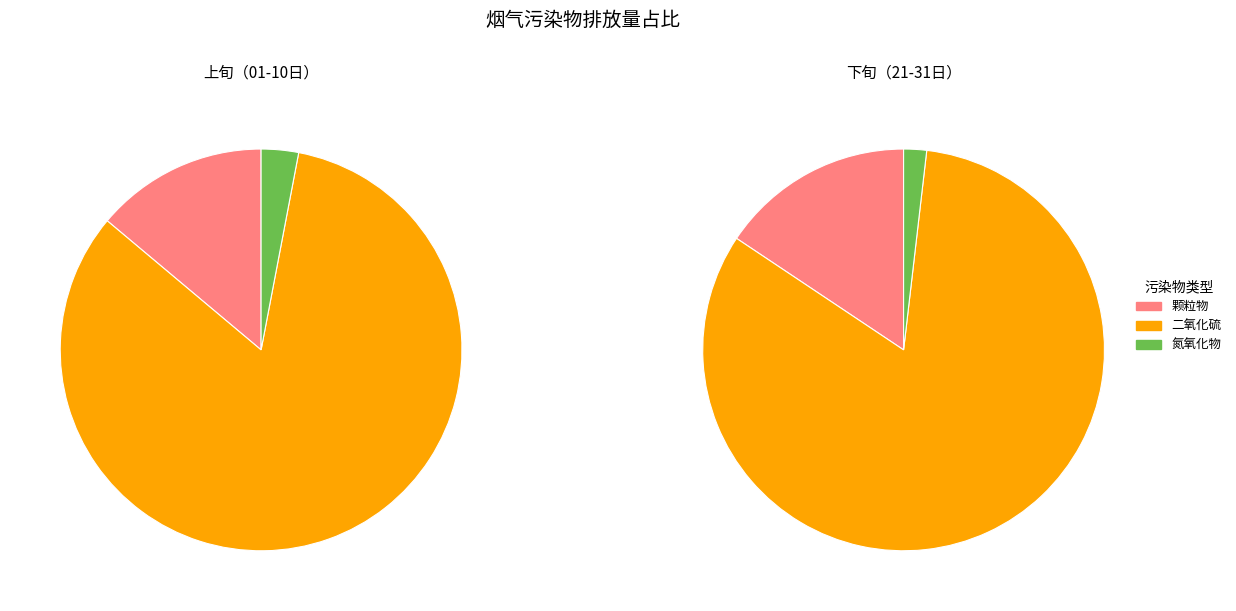

The 13日 slice represents 15% of the pie. True or false?

False